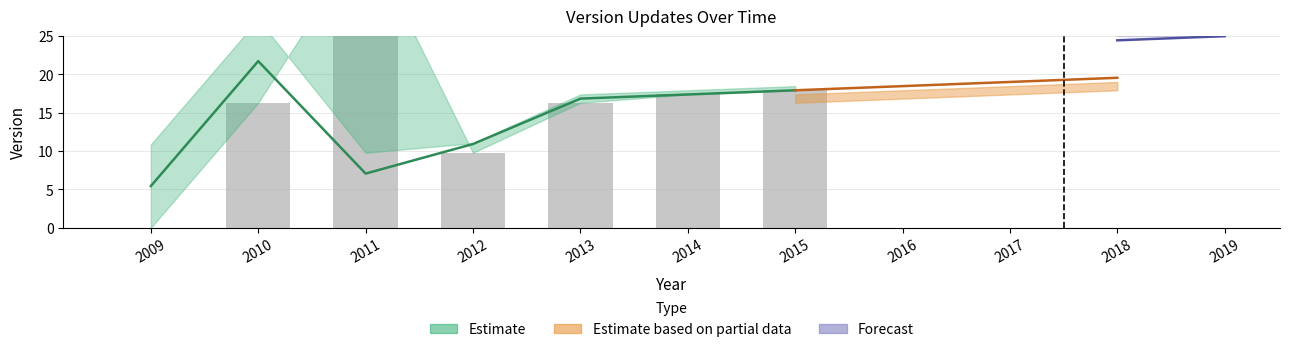

What is the sum of all values?

115.8